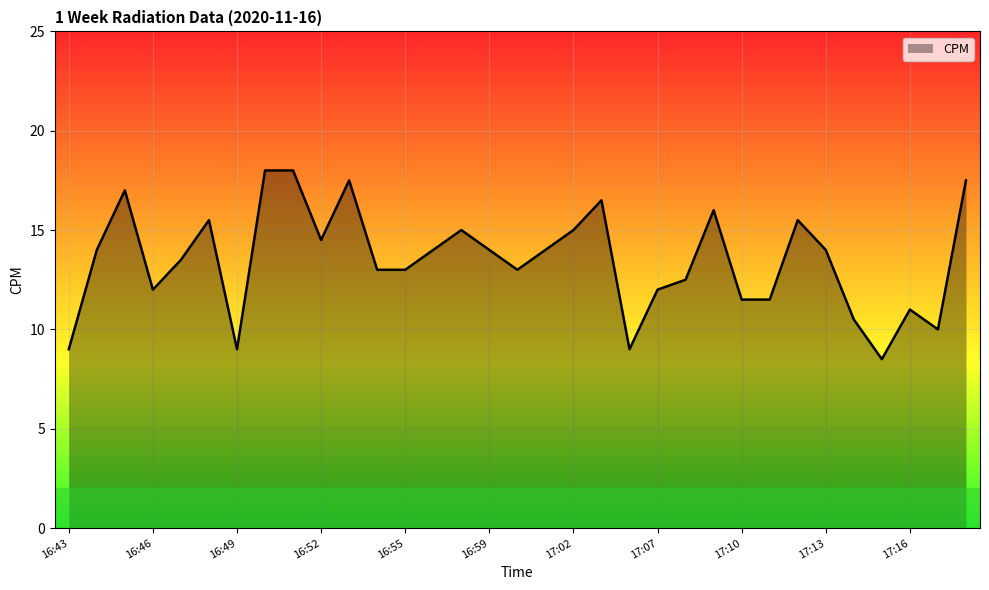

How many values are below 14?

16